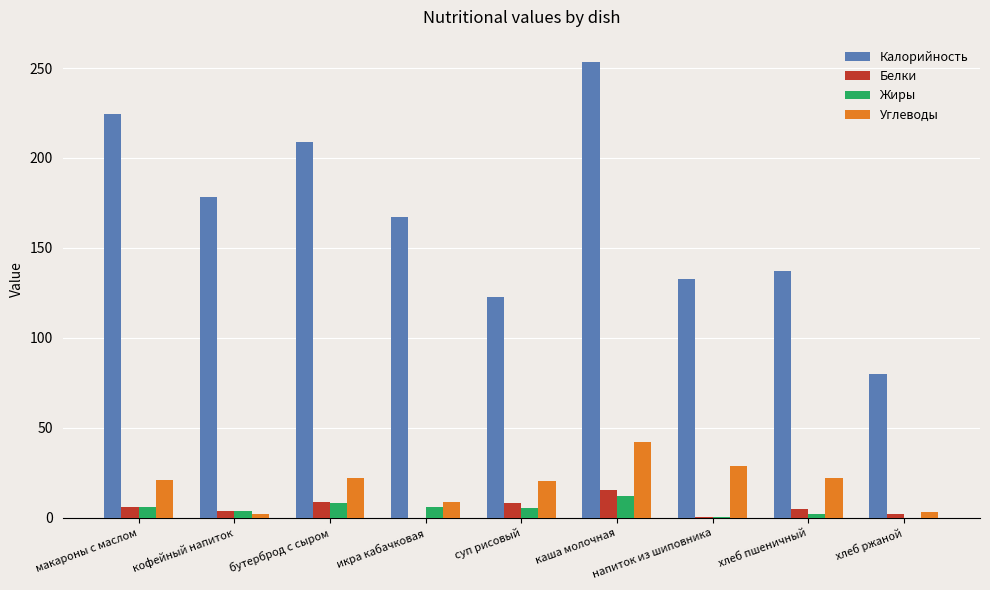

What is the highest value of the Углеводы series?

42.3